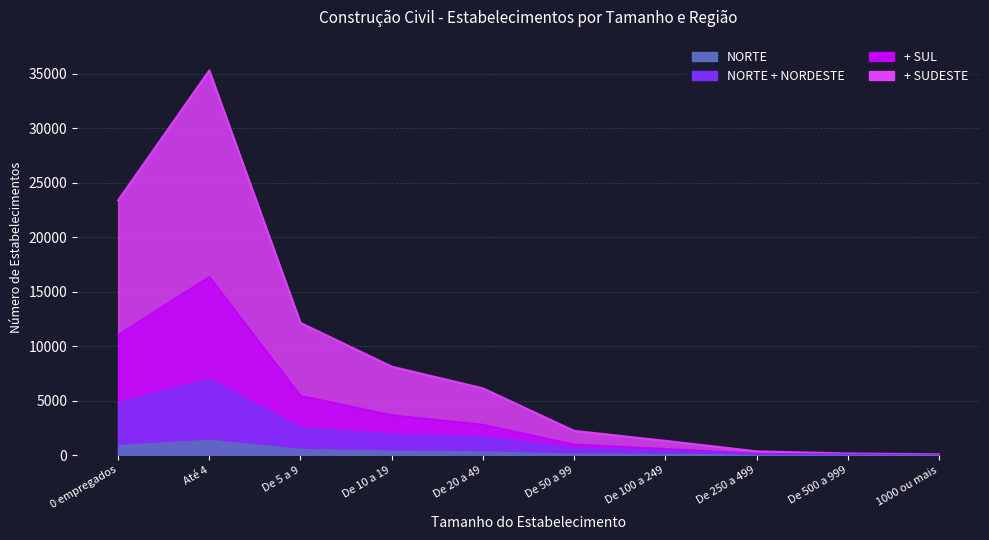

In SUDESTE, how many points are higher than both neighbors (excluding endpoints)?

1